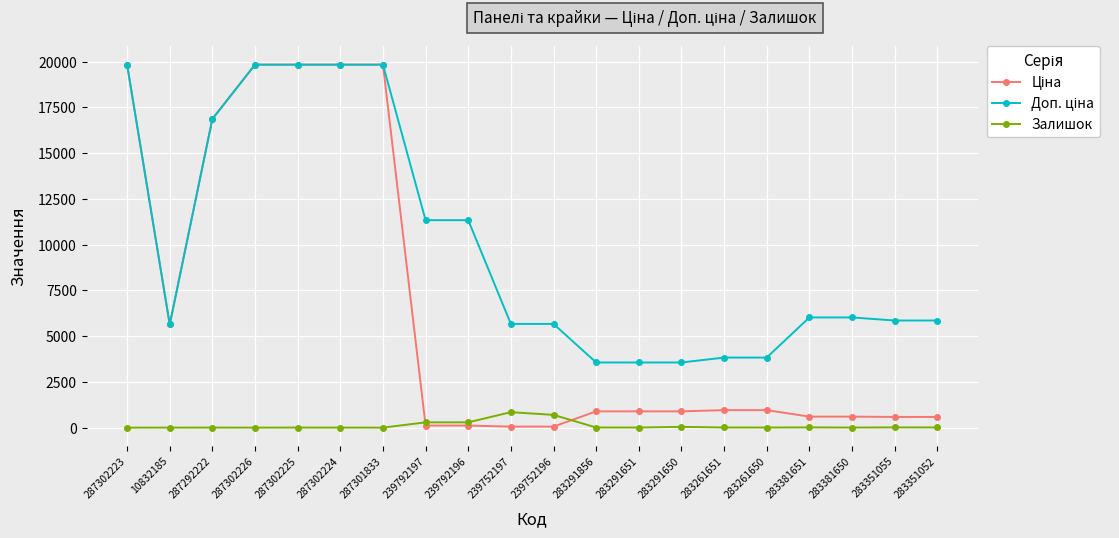

What is the greatest value displayed?

19831.1